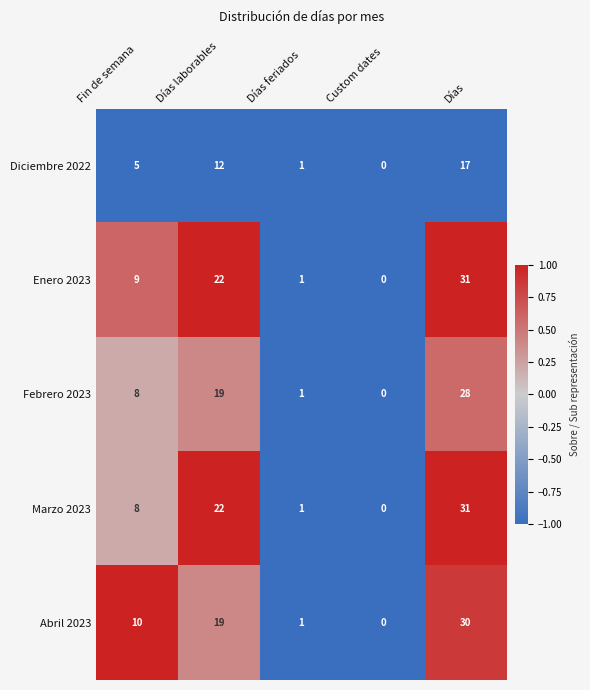

Which series has the largest total across all categories?

Enero 2023